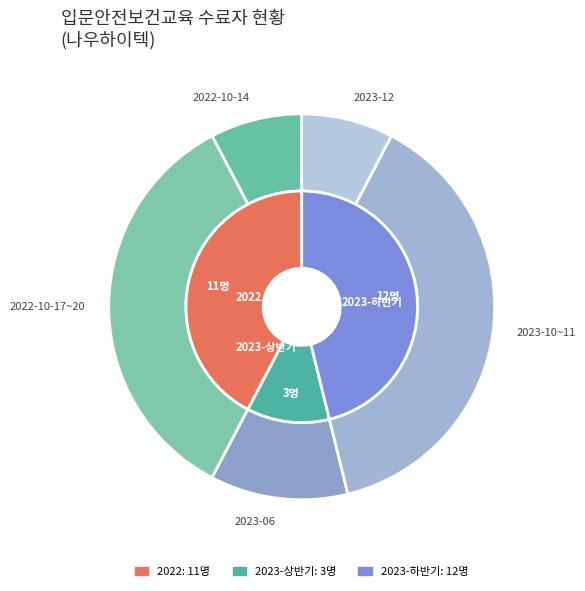

Is it true that 2023-10~11 is 26% of the pie?

False